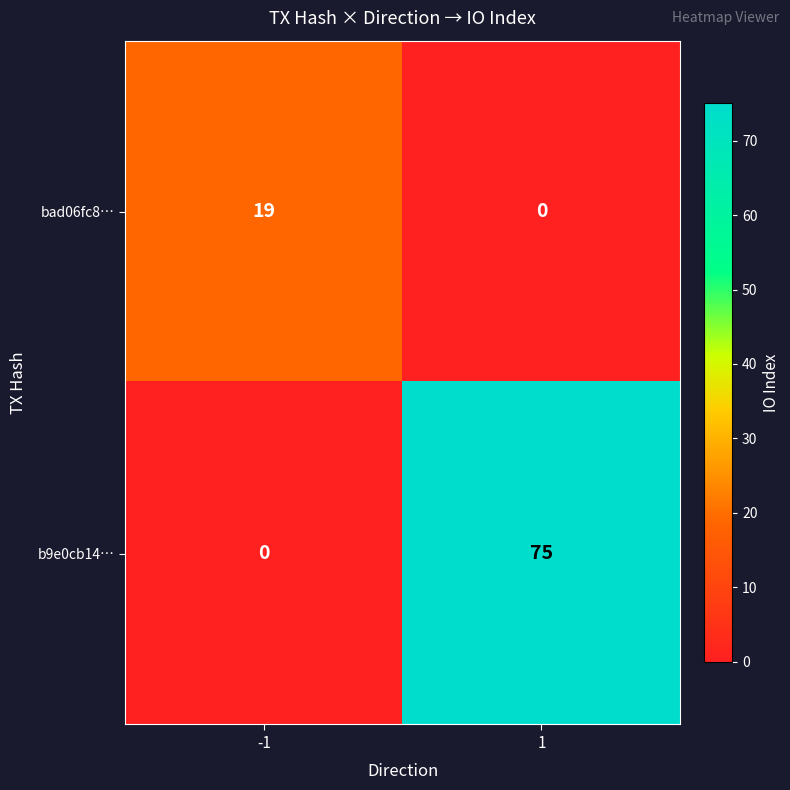

What is the average value of the bad06fc8… series?

10